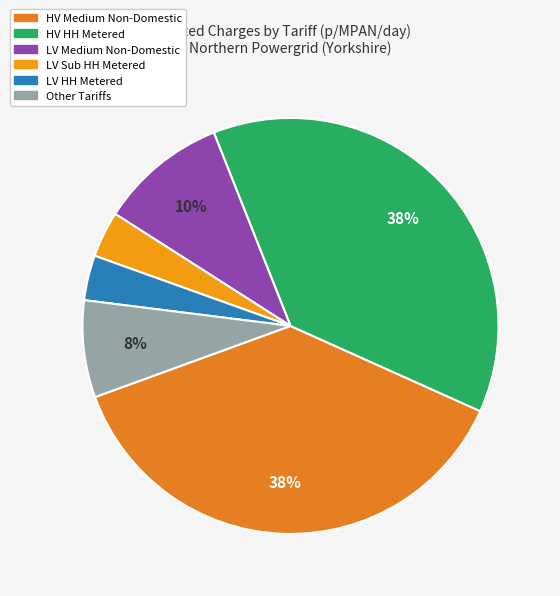

What percentage is NOT represented by LV Sub HH Metered?

96.4%